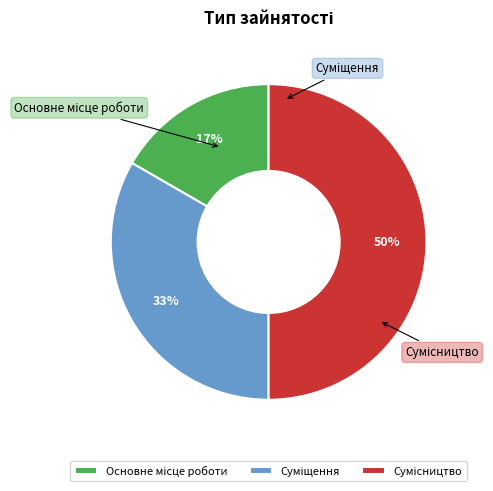

True or false: Основне місце роботи accounts for 17% of the total.

True